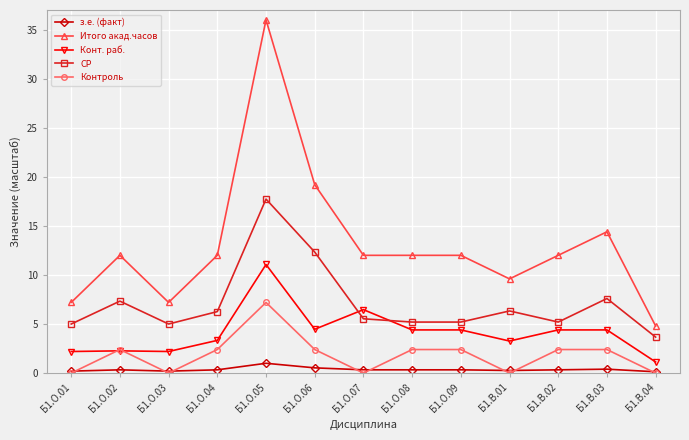

Is this an area chart (filled region under the line)?

No